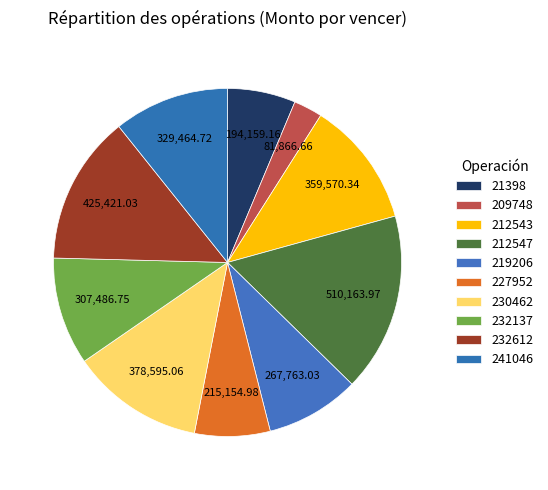

What portion of the pie excludes 209748?

97.3%